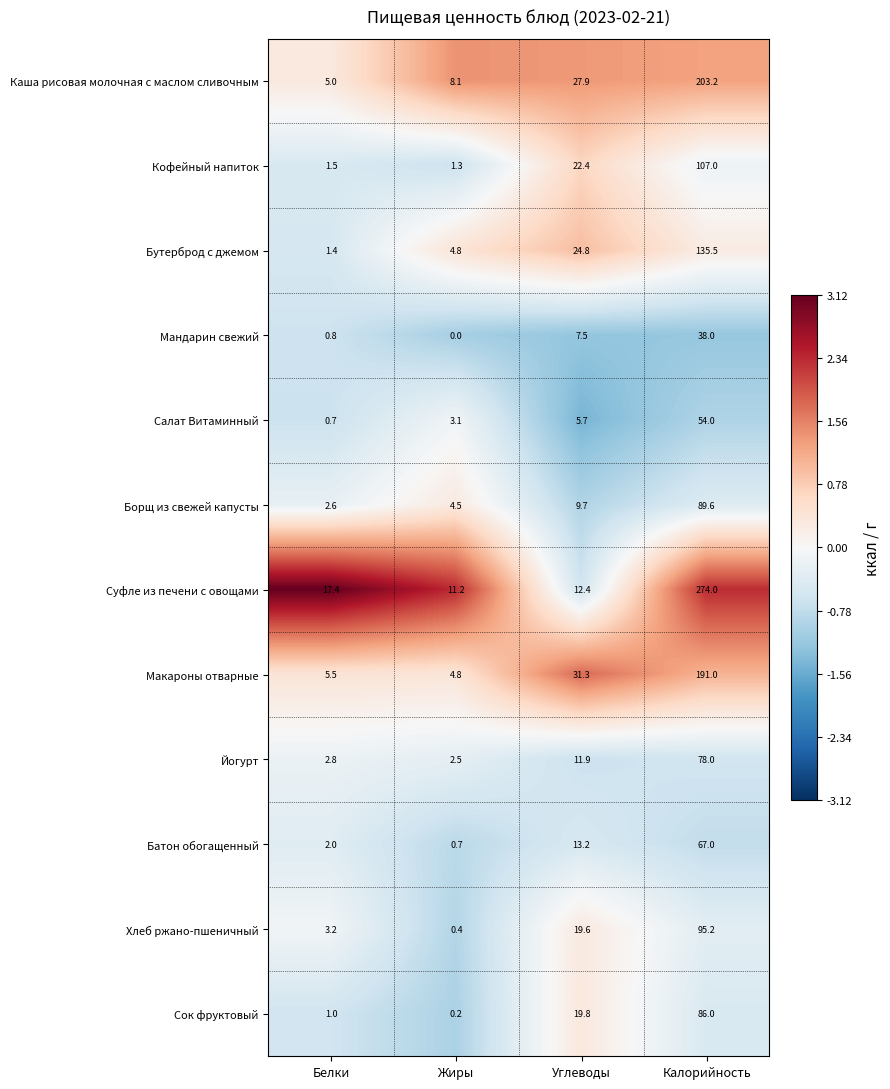

Rank the series at Углеводы from lowest to highest value.

Салат Витаминный, Мандарин свежий, Борщ из свежей капусты, Йогурт, Суфле из печени с овощами, Батон обогащенный, Хлеб ржано-пшеничный, Сок фруктовый, Кофейный напиток, Бутерброд с джемом, Каша рисовая молочная с маслом сливочным, Макароны отварные